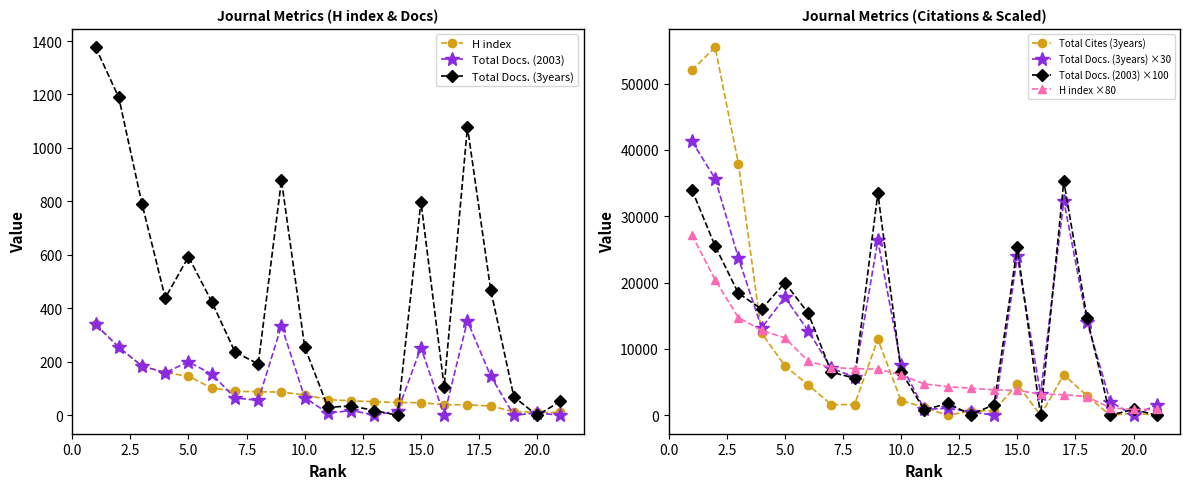

What is the difference between the maximum and second lowest values in the Total Cites (3years) series?

55483